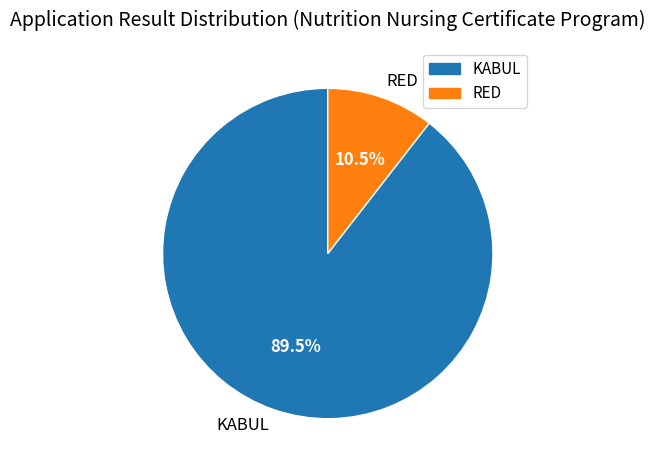

Between RED and KABUL, which is larger?

KABUL